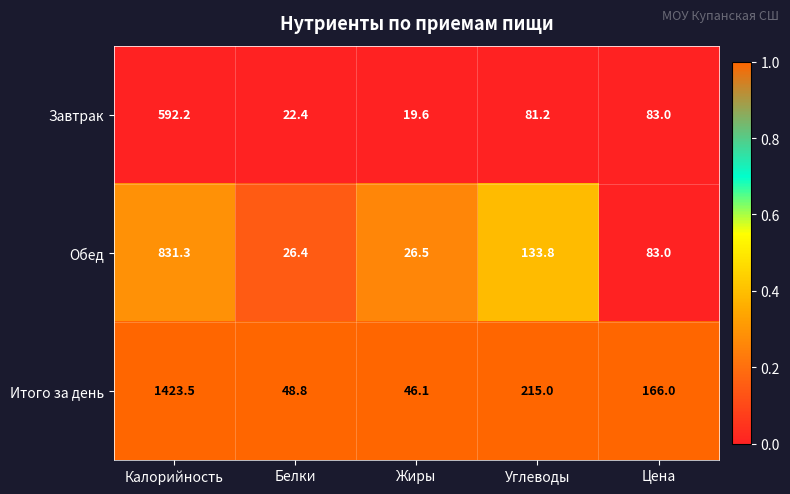

What is the difference between the highest and lowest values at Цена?

83.0